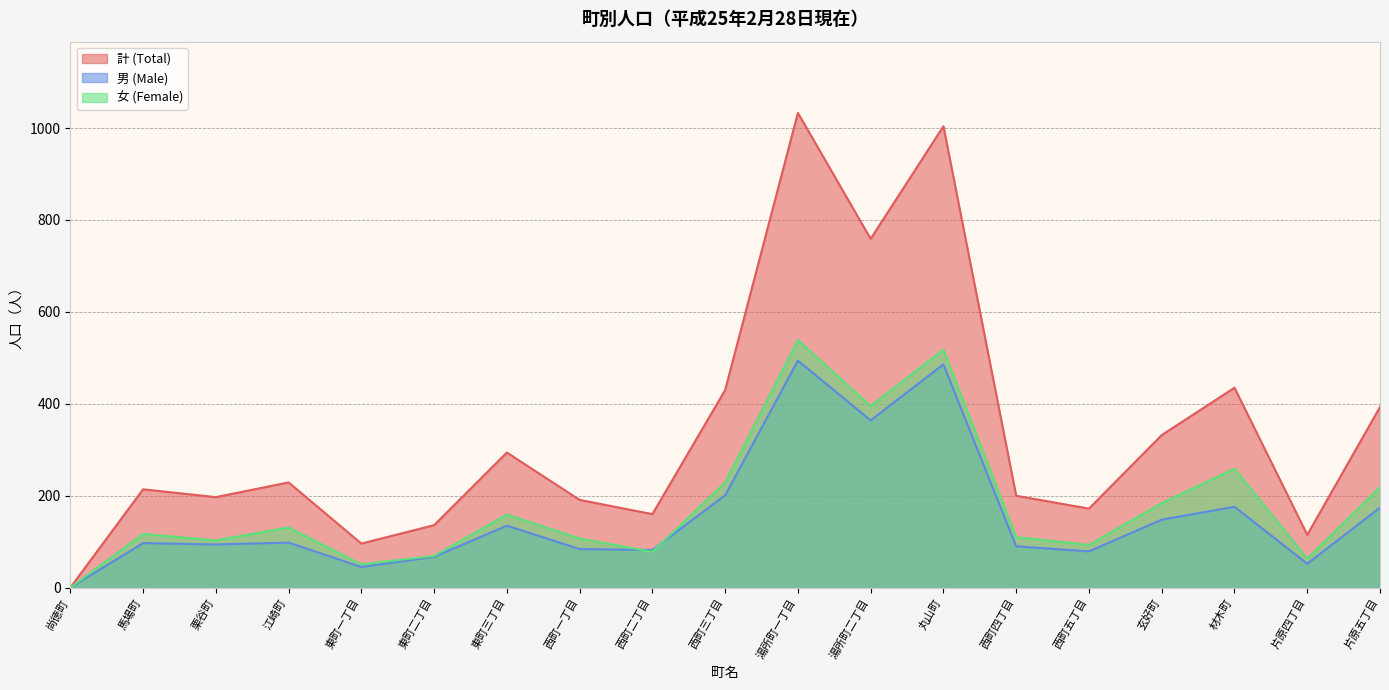

Which series has the widest spread of values?

計 (Total)